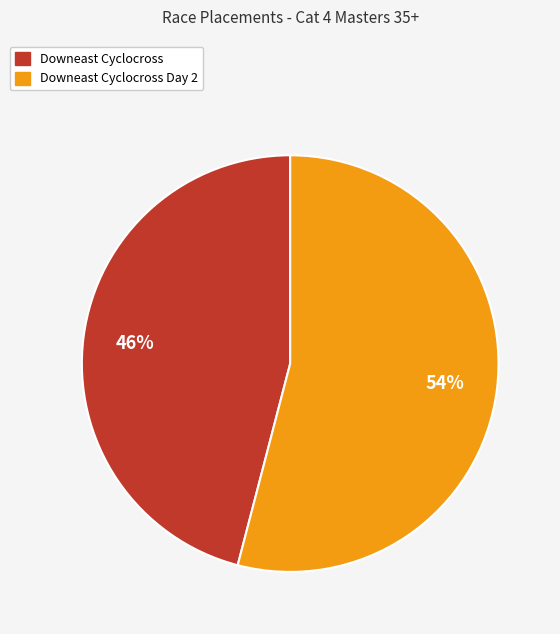

Count the number of slices in the pie.

2